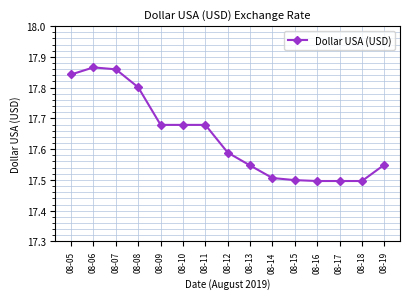

At which category does the data reach its first local peak?

08-06